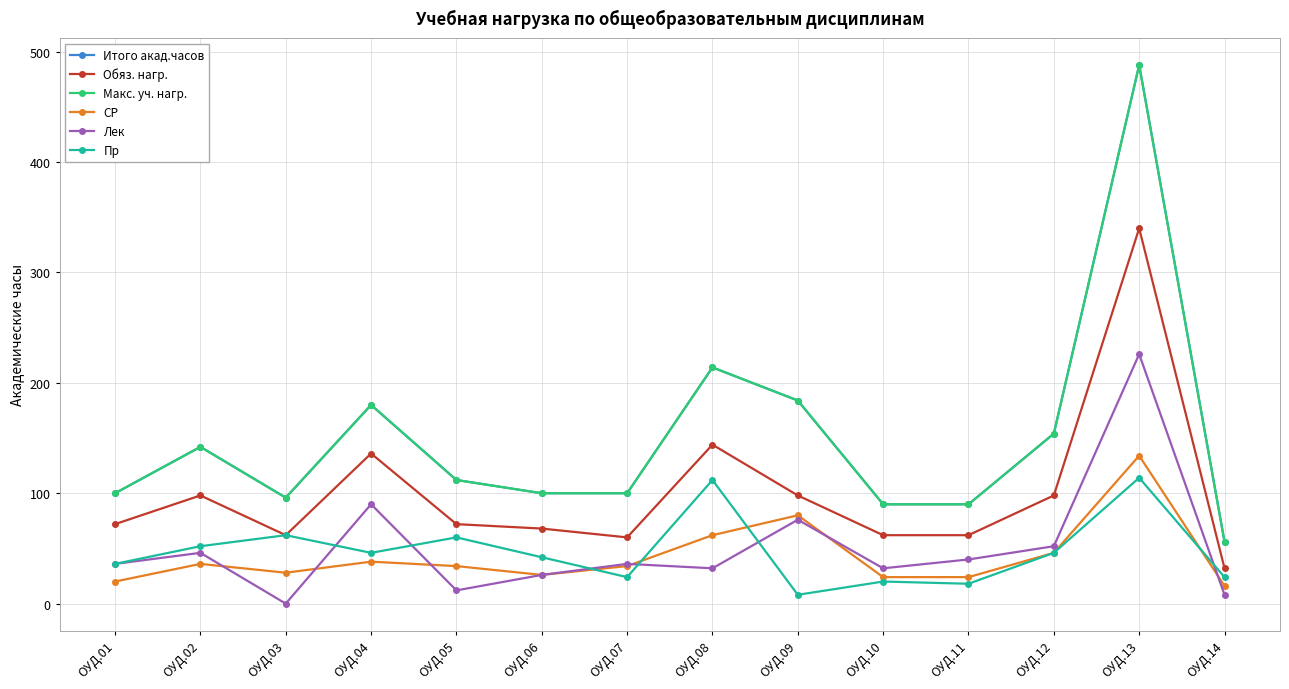

The Лек series shows 71 at ОУД.02. True or false?

False